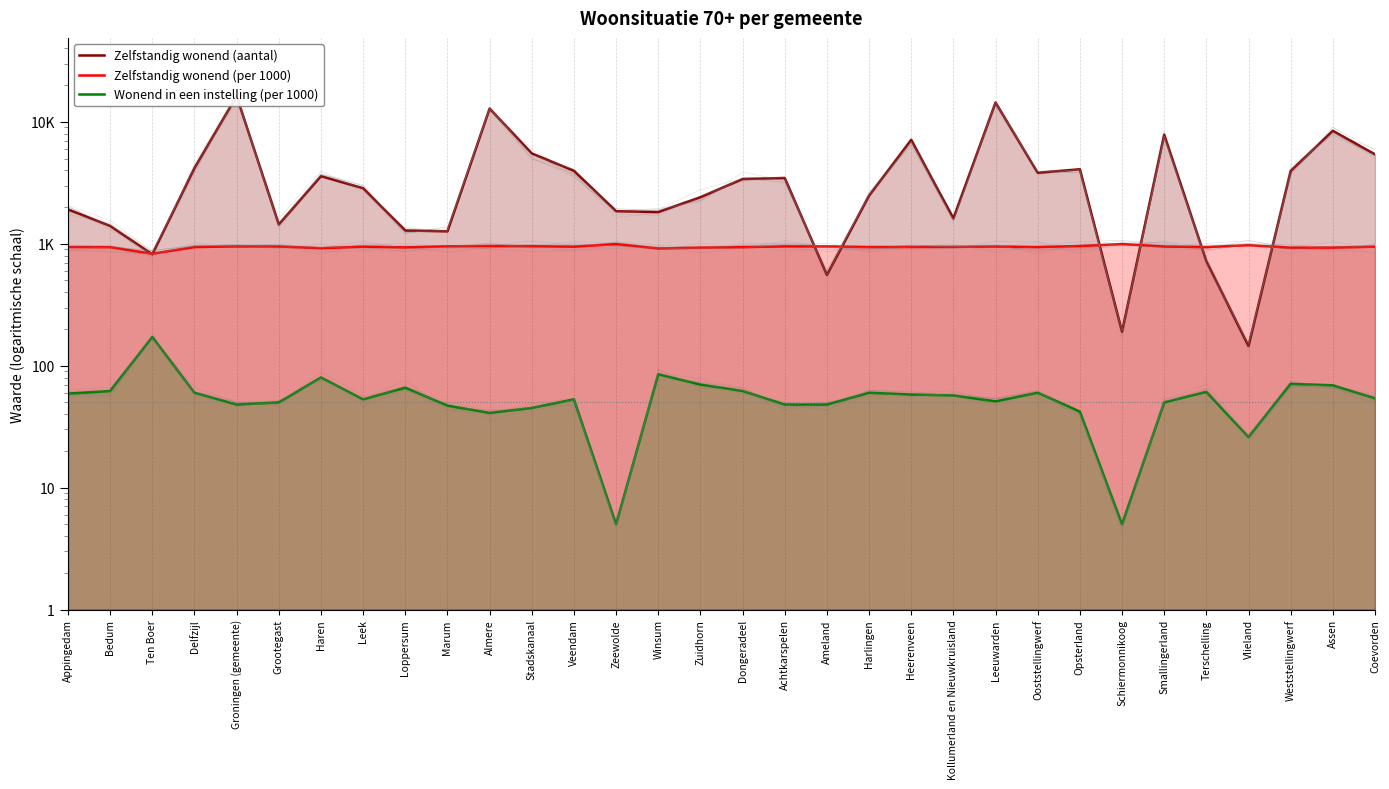

At which category is the sum across all series the highest?

Groningen (gemeente)